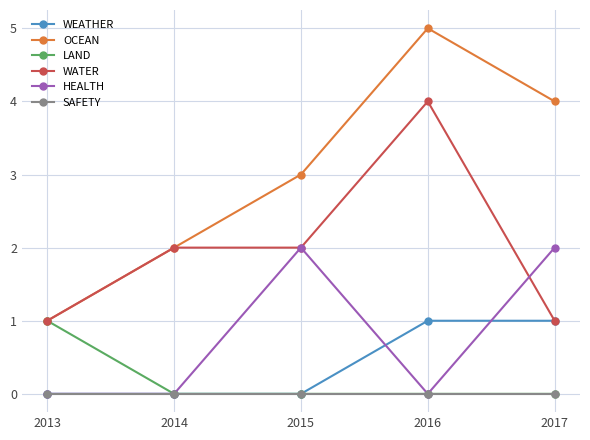

The HEALTH series shows 0 at 2016. True or false?

True